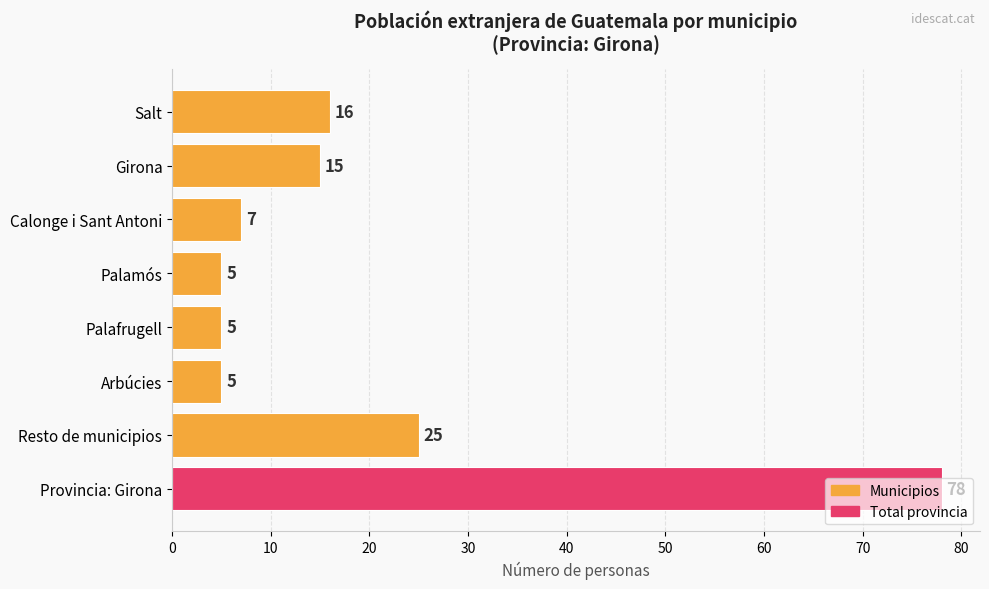

True or false: the data shows 4 at Calonge i Sant Antoni.

False